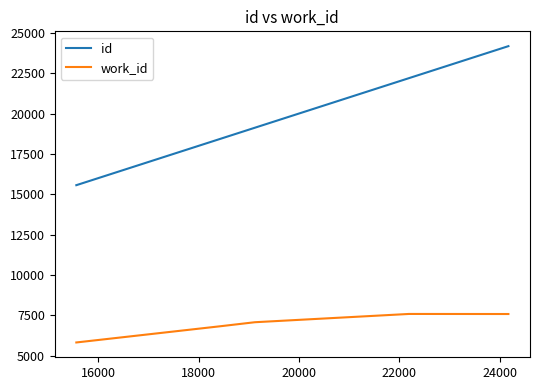

What is the maximum value shown in the chart?

24170